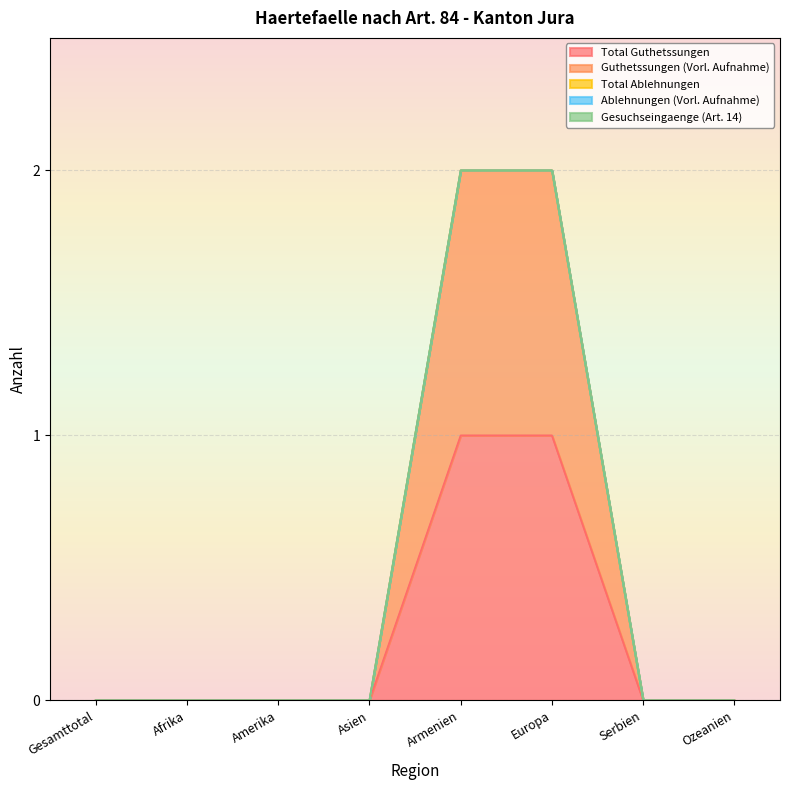

At how many categories does at least one series exceed 0?

2